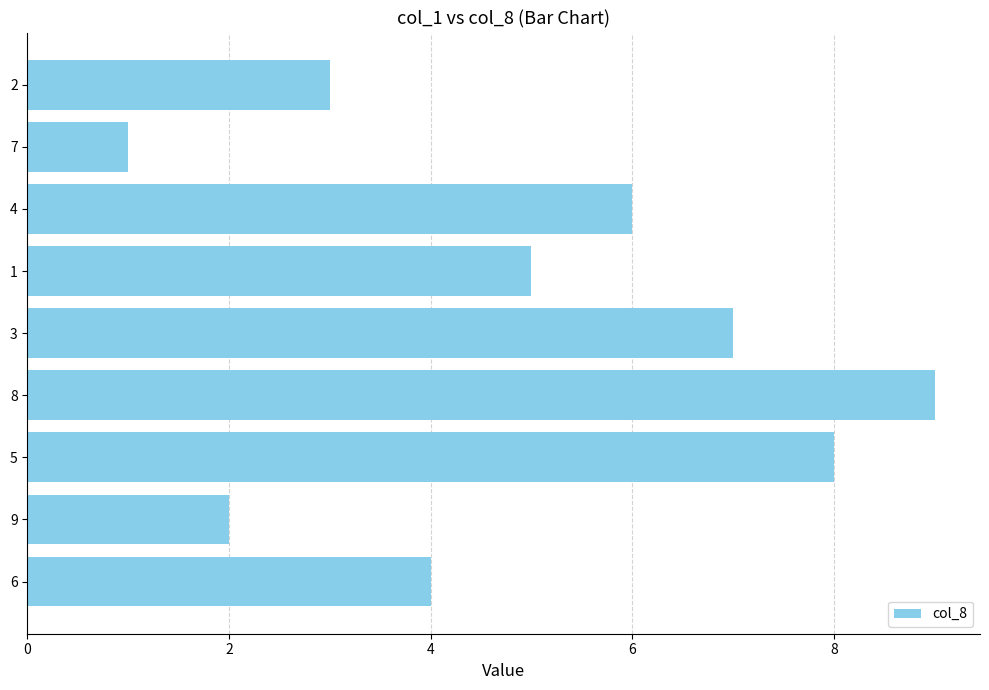

What is the sum of the values at 2 and 7?

4